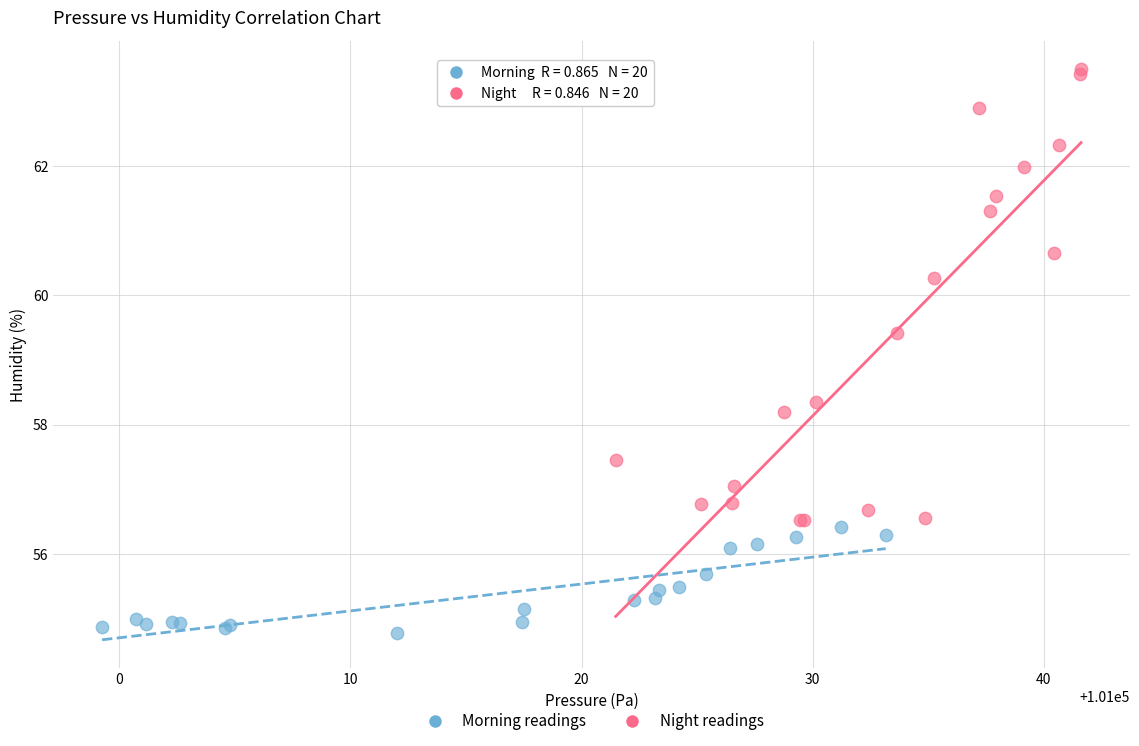

Which series contains the lowest Y value?

Morning readings